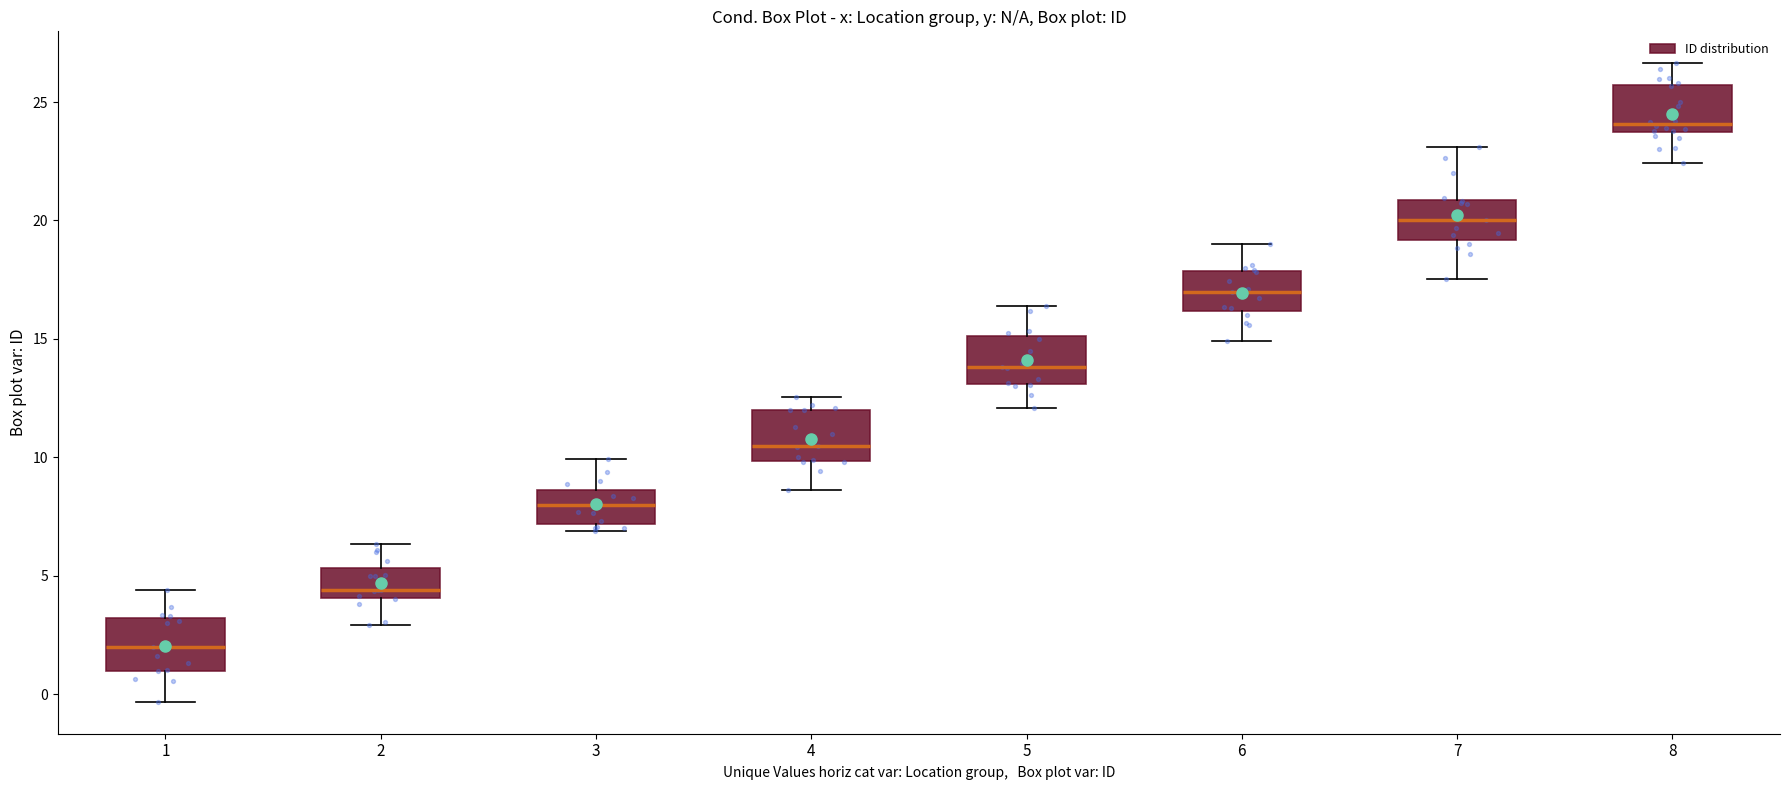

Where is the upper edge of the box at x = 6 on the y-axis? The values are not printed on the chart, so give them approximately, as read against the axis.

18.0